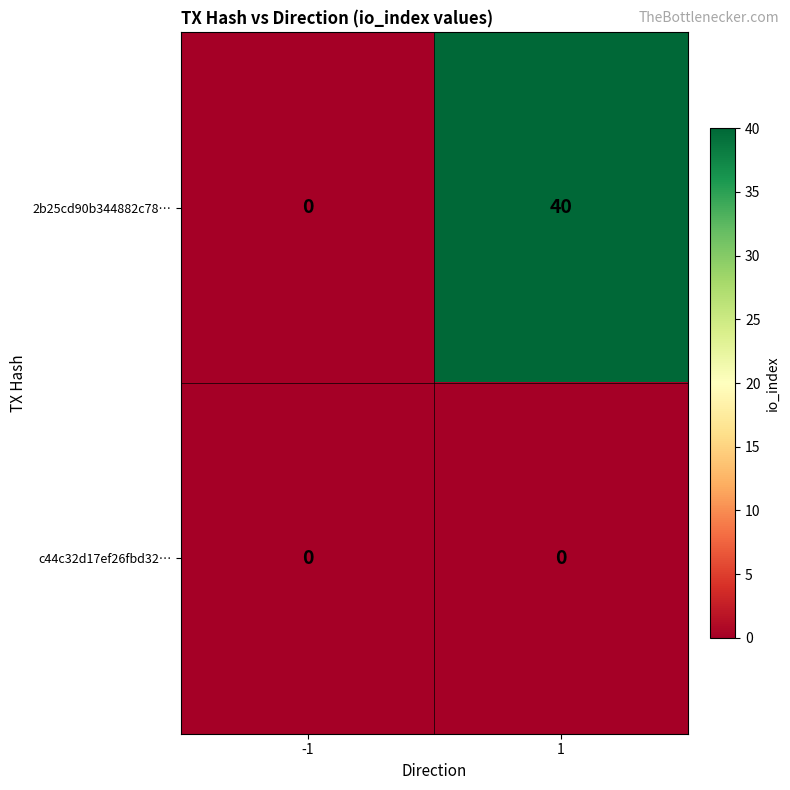

What is the maximum value shown in the chart?

40